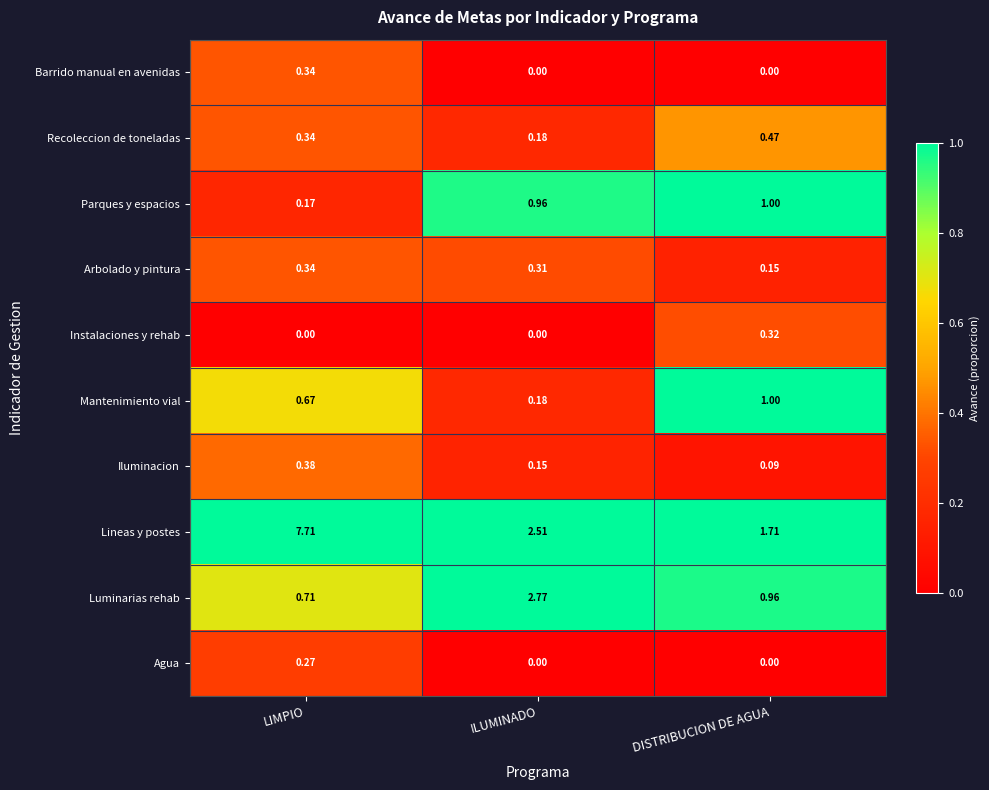

At which label is Lineas y postes closest to 4?

ILUMINADO